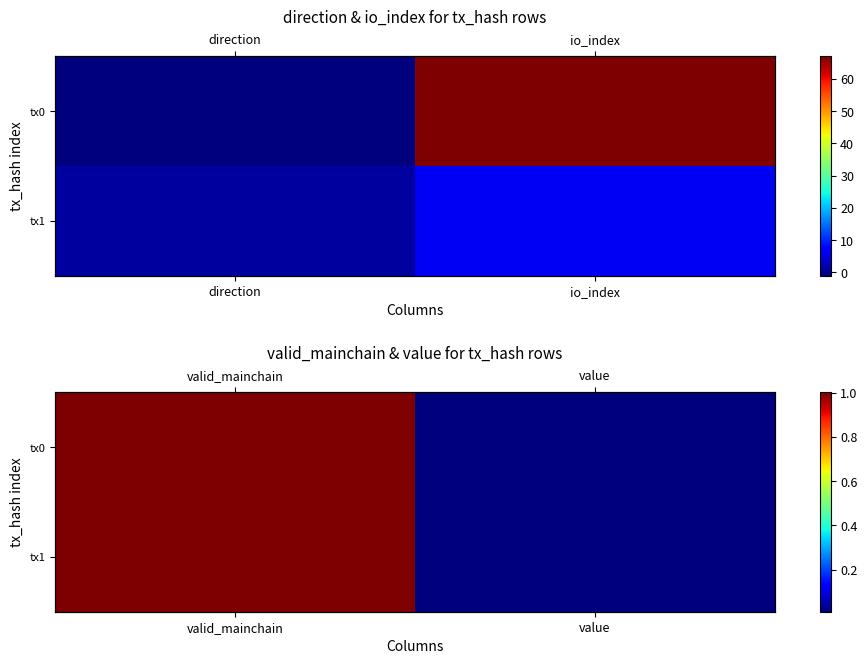

List the series in order of their peak value, highest first.

tx0, tx1